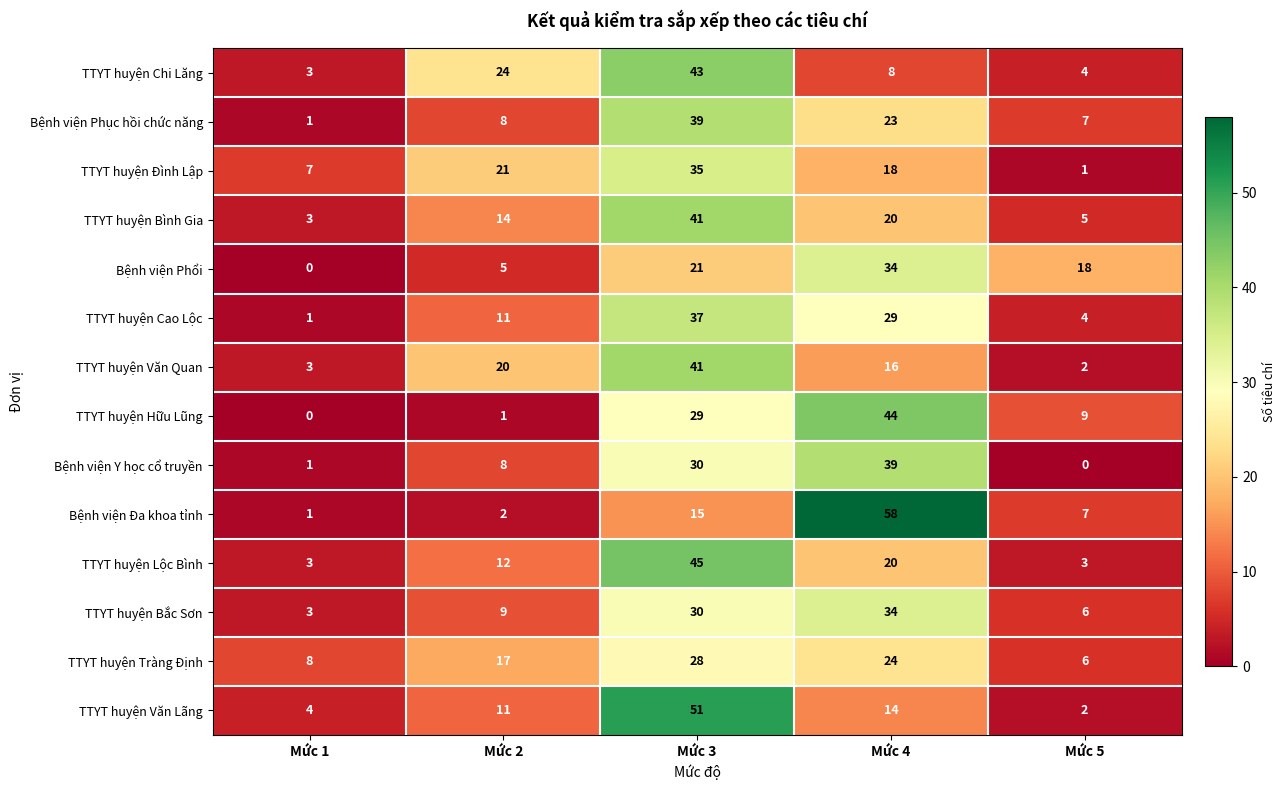

Between Mức 3 and Mức 5, which series saw the biggest shift?

TTYT huyện Văn Lãng